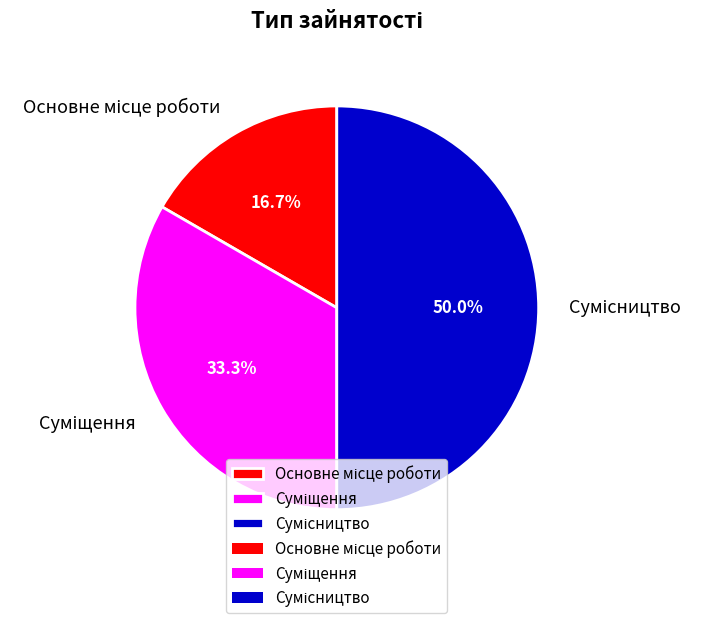

Does any single category account for the majority?

No